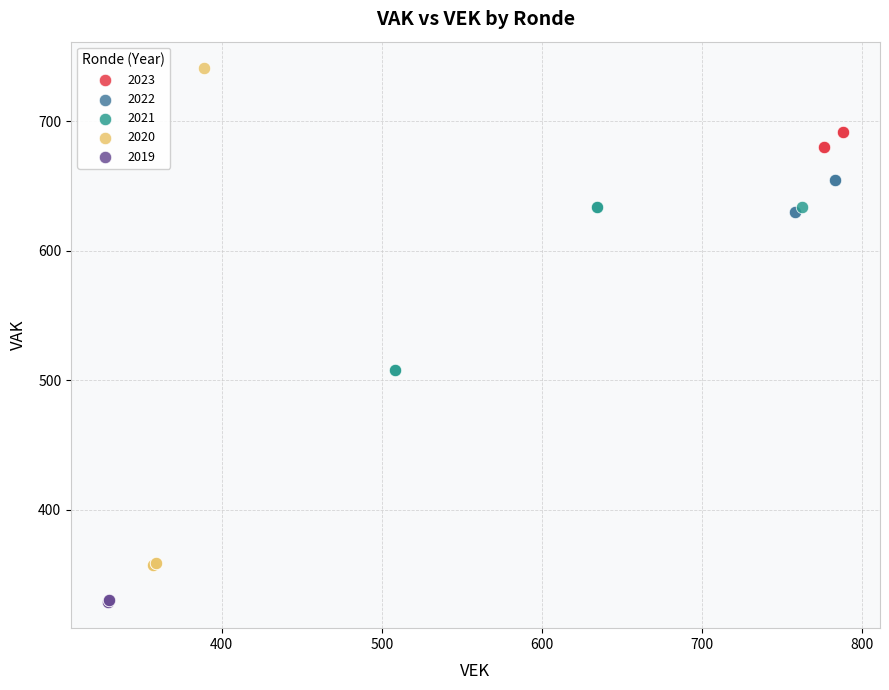

What are all the series names shown in the legend?

2023, 2022, 2021, 2020, 2019